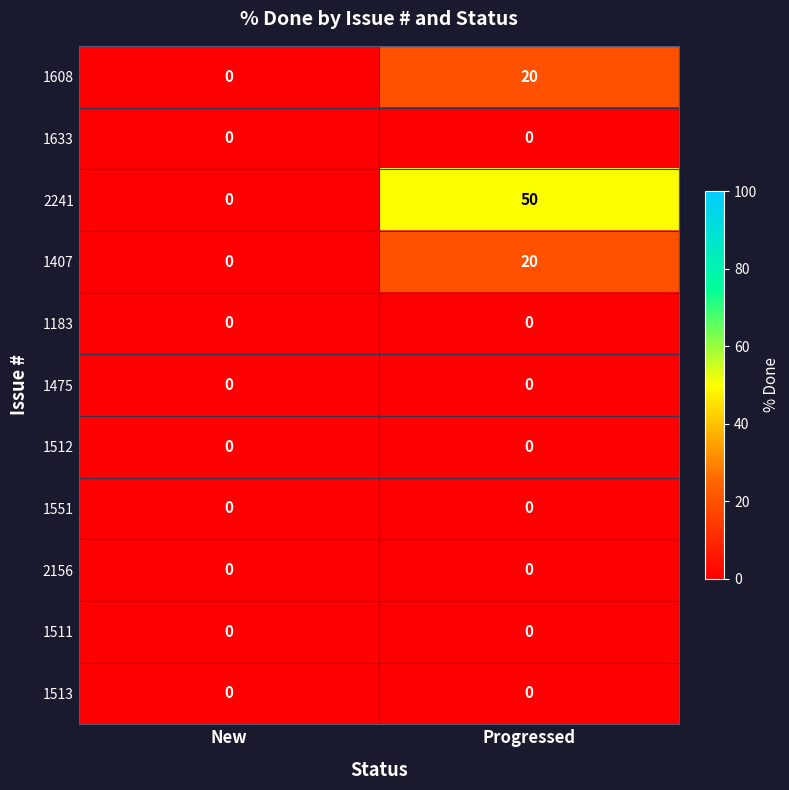

What is the maximum value for 2241?

50